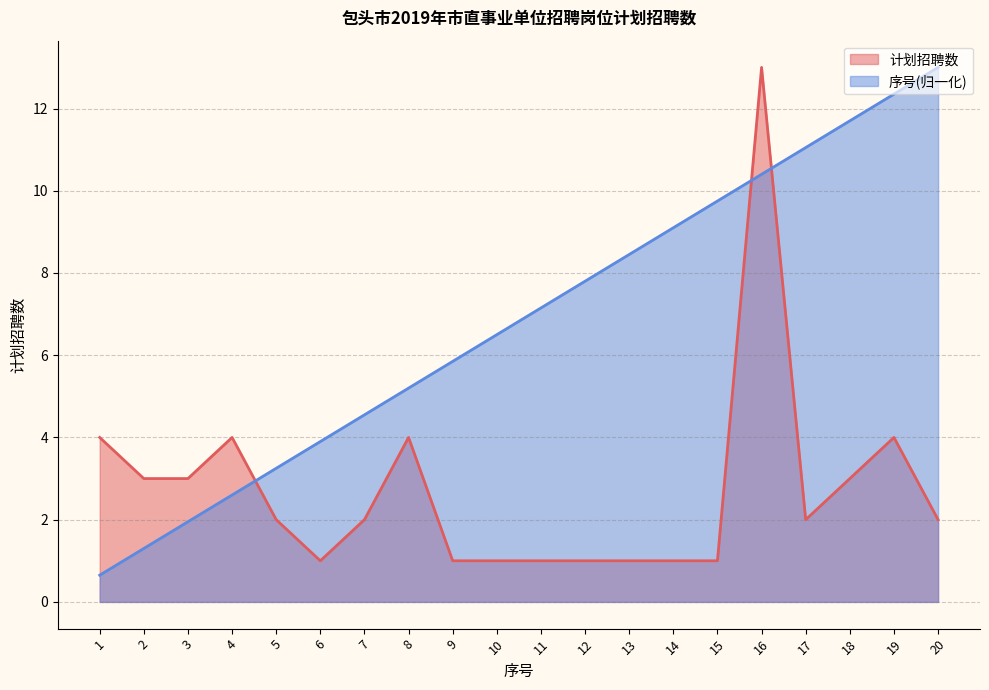

The value of 序号 at 11 is 3.1. True or false?

False